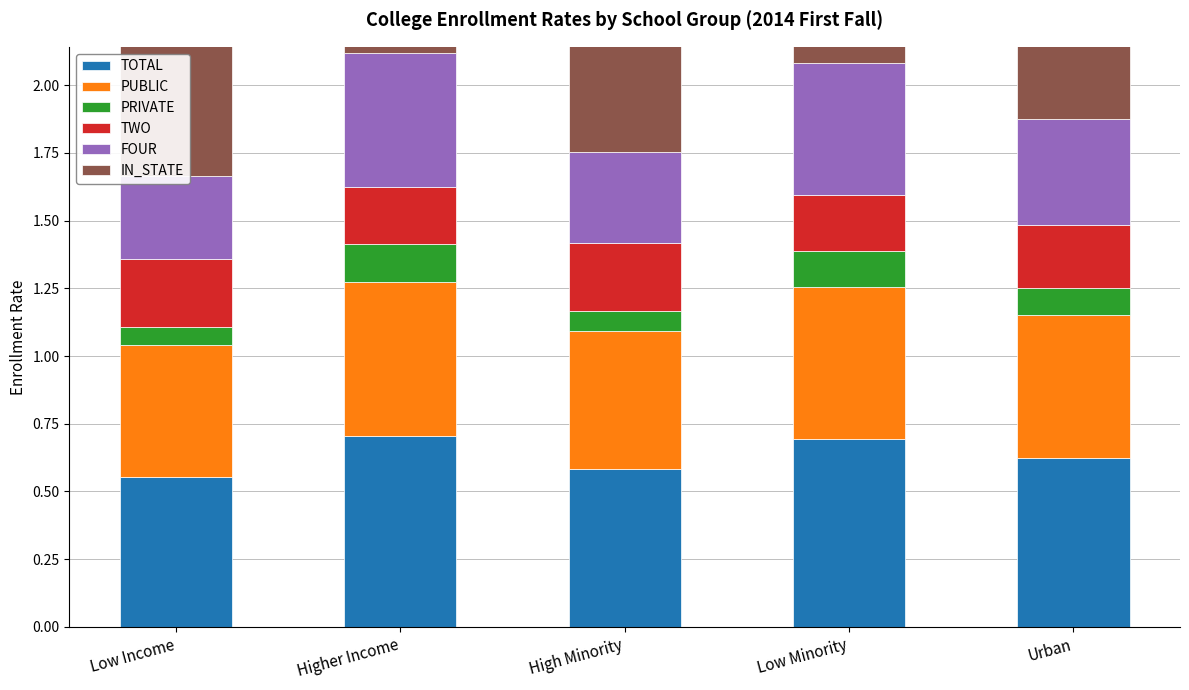

What is the total value across all series at Urban?

2.4